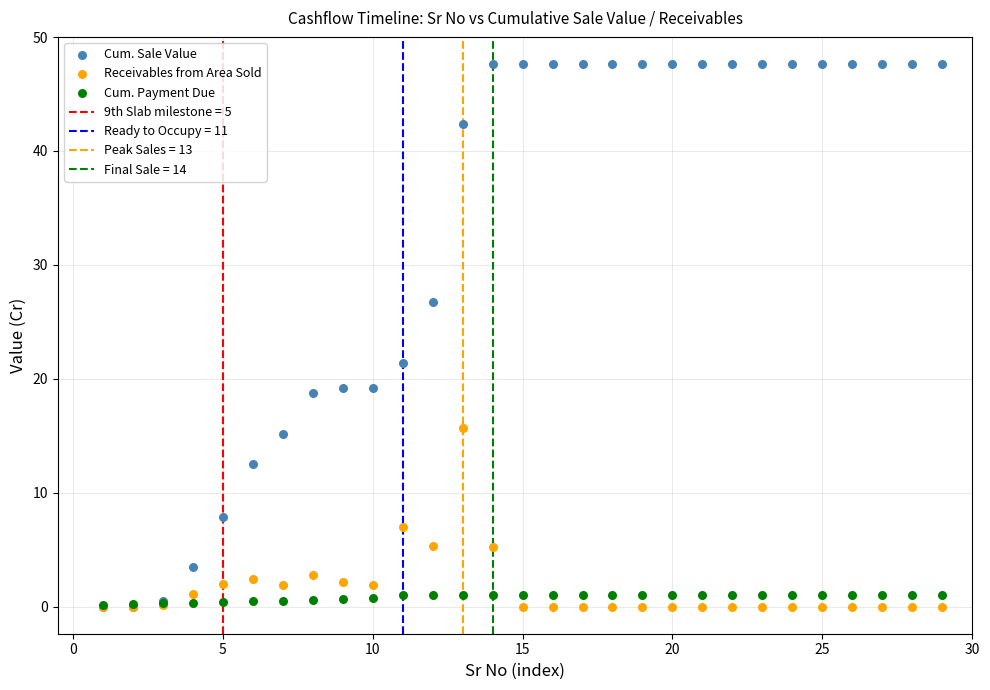

In the Cum. Sale Value series, what Y value is closest to 23?

21.4